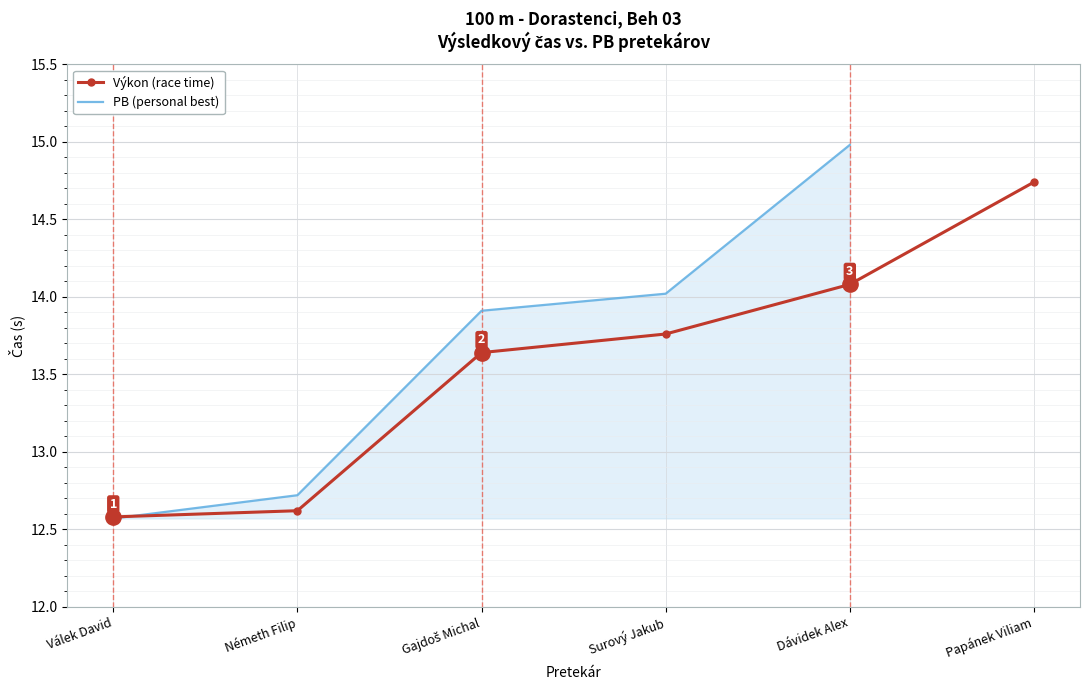

True or false: PB (personal best) and Výkon (race time) intersect in this chart.

True